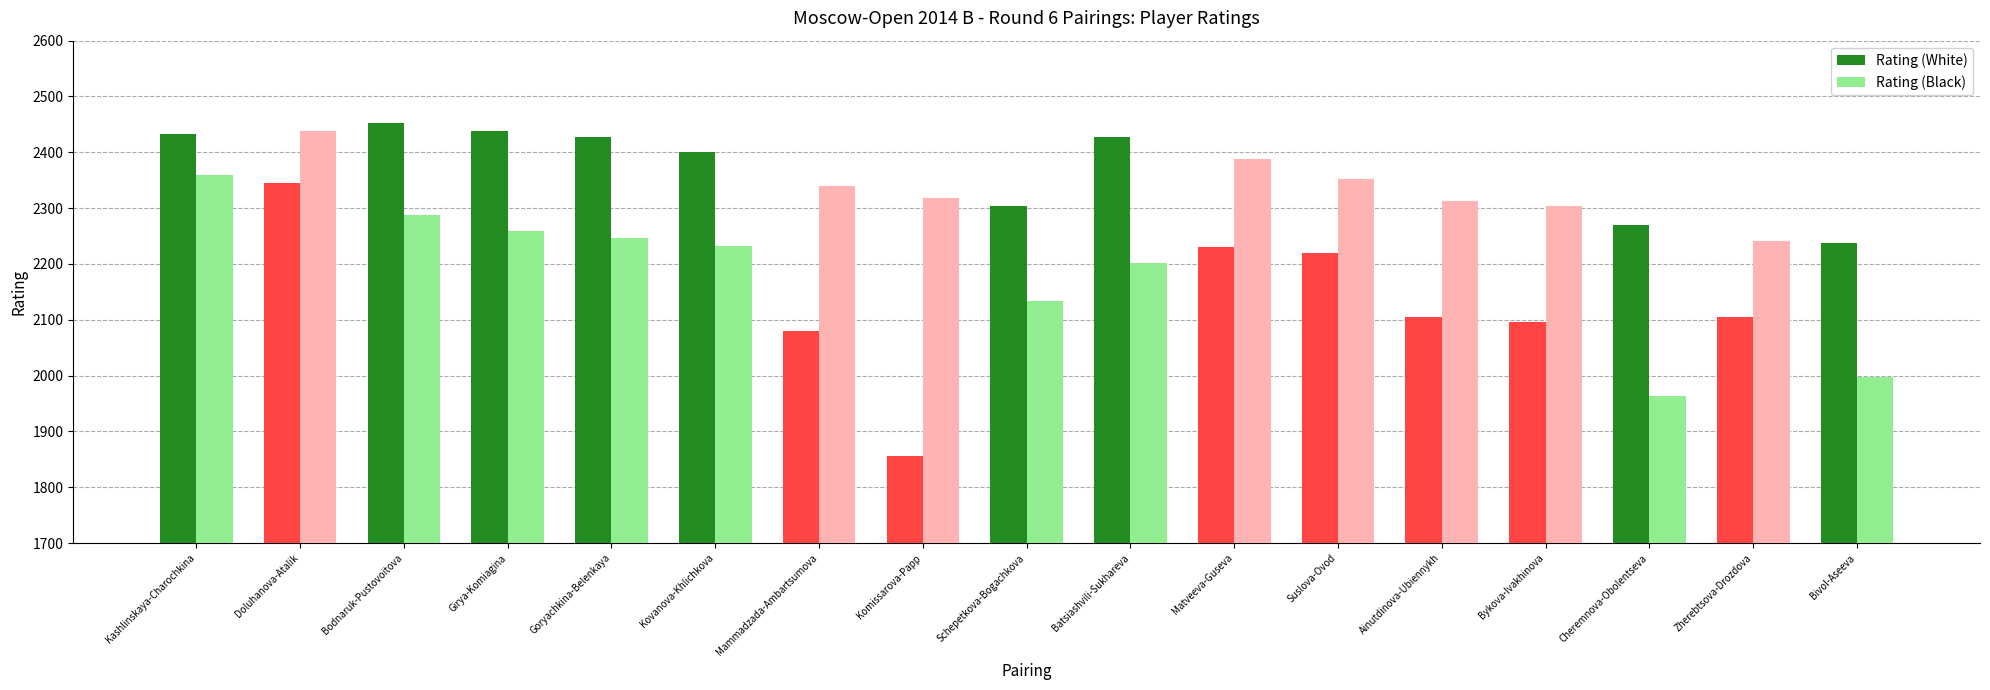

Reading left to right, what are all the values shown in this chart?

Rating (White): 2433	2345	2452	2438	2428	2400	2080	1856	2303	2428	2230	2220	2105	2097	2269	2105	2238
Rating (Black): 2359	2439	2288	2259	2246	2232	2340	2319	2133	2202	2388	2353	2312	2303	1963	2241	1997